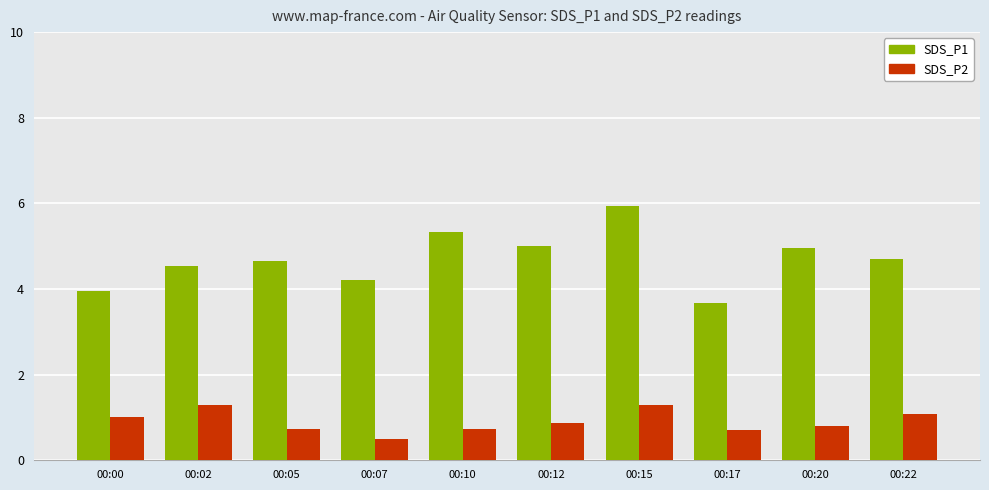

At how many categories does at least one series exceed 3?

10